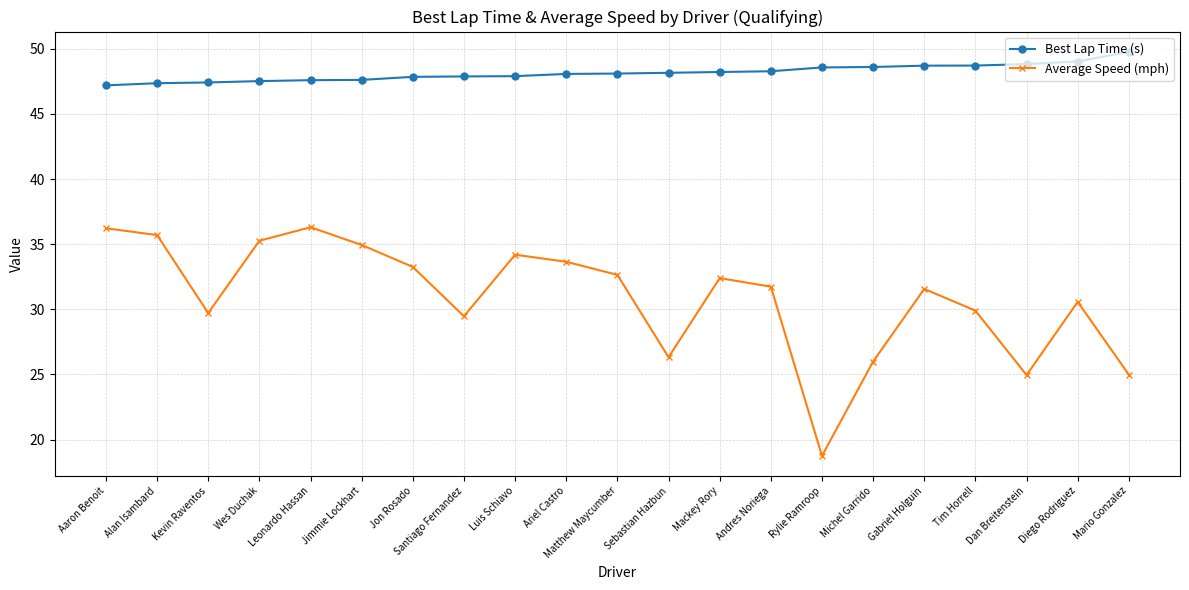

The value of Best Lap Time (s) at Wes Duchak is 47.5. True or false?

True